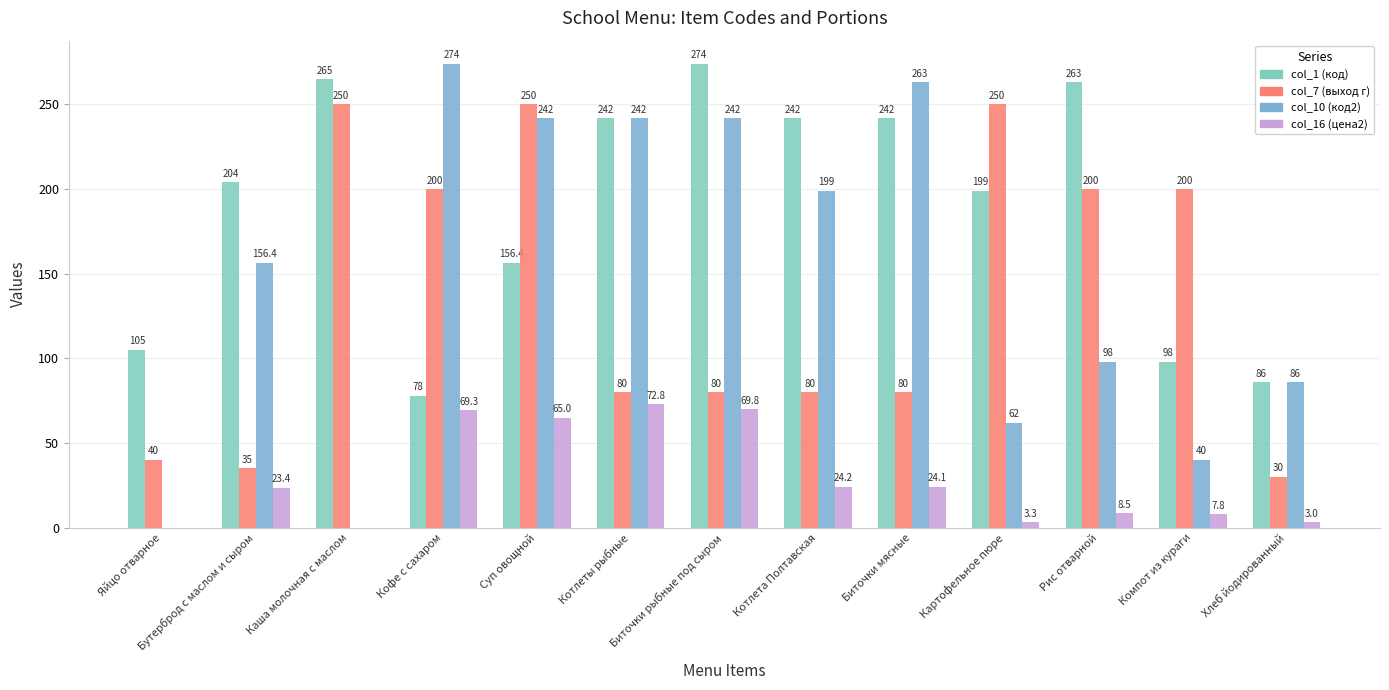

What is the sum of the col_16 (цена2) values at Хлеб йодированный and Компот из кураги?

10.8